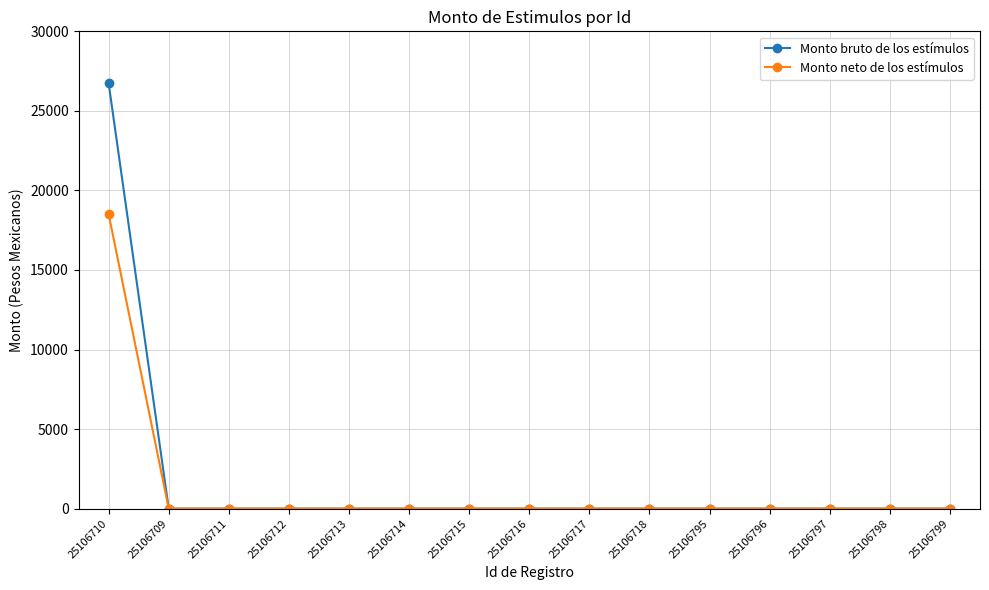

At which category is the sum across all series the highest?

25106710